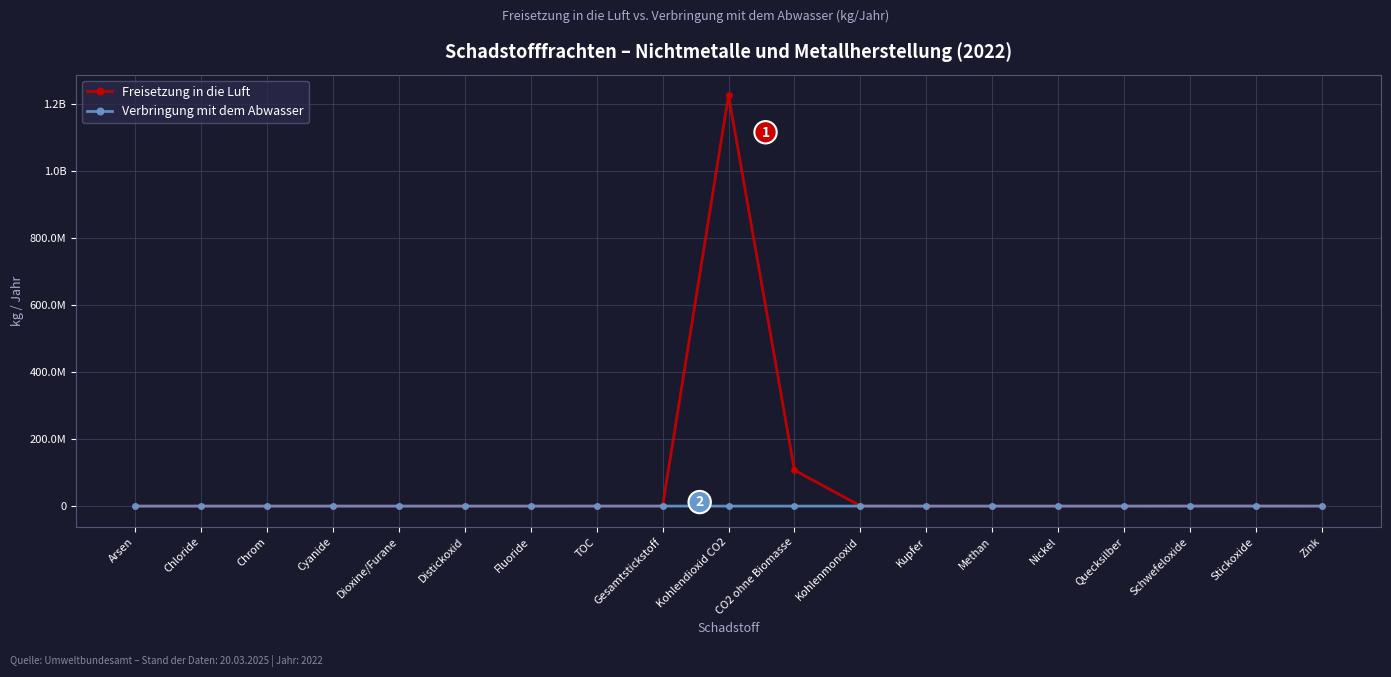

Is this an area chart (filled region under the line)?

No